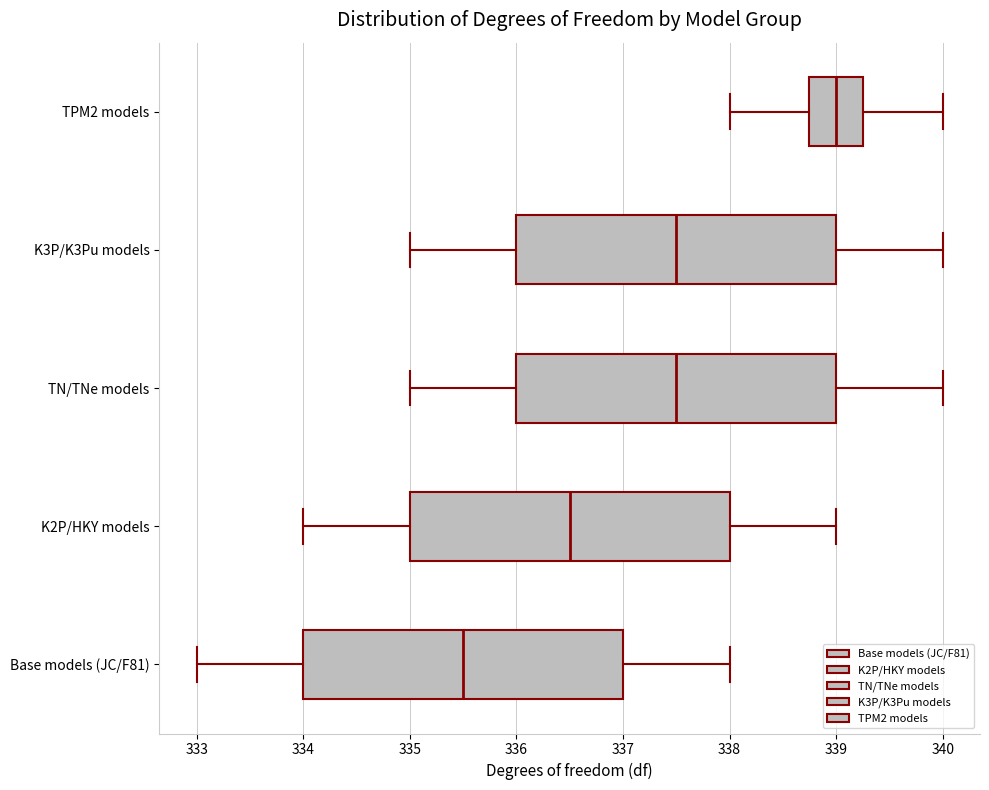

Where is the right edge of the box for K3P/K3Pu models on the x-axis? The values are not printed on the chart, so give them approximately, as read against the axis.

339.0